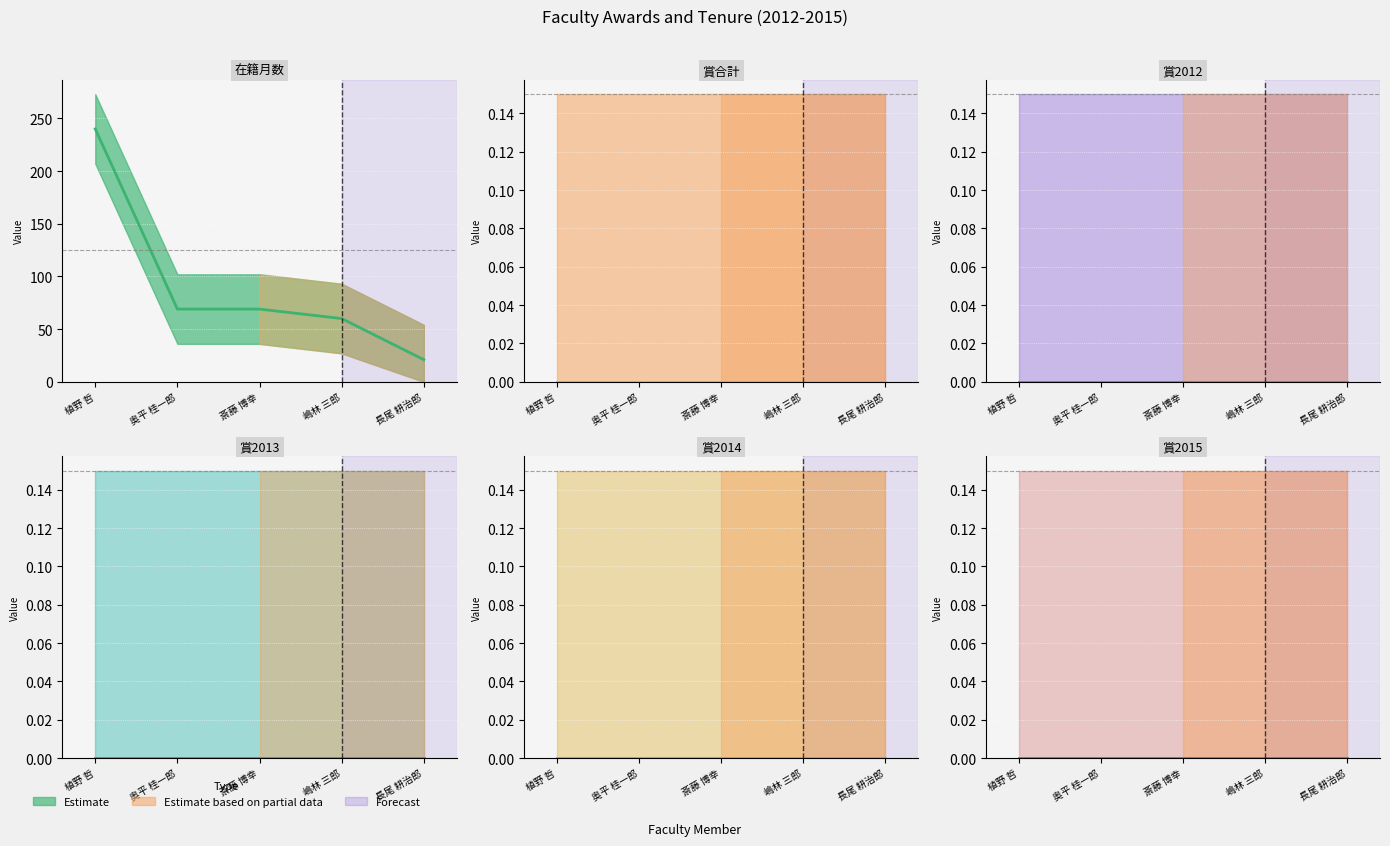

True or false: 賞2014 and 賞2013 intersect in this chart.

False